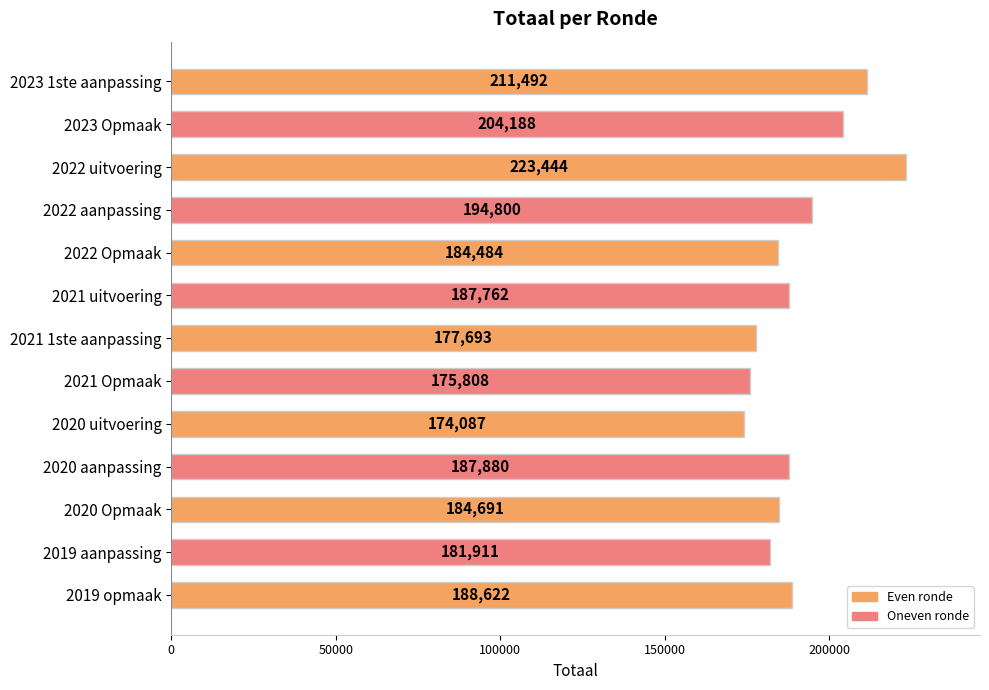

Reading bottom to top, extract all data points from this chart.

2019 opmaak=188622	2019 aanpassing=181911	2020 Opmaak=184691	2020 aanpassing=187880	2020 uitvoering=174087	2021 Opmaak=175808	2021 1ste aanpassing=177693	2021 uitvoering=187762	2022 Opmaak=184484	2022 aanpassing=194800	2022 uitvoering=223444	2023 Opmaak=204188	2023 1ste aanpassing=211492